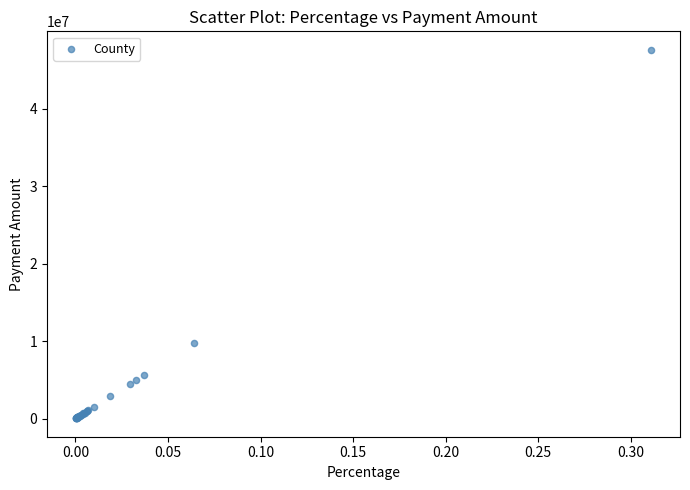

What Y value in the scatter plot is closest to 23807621?

9781743.9